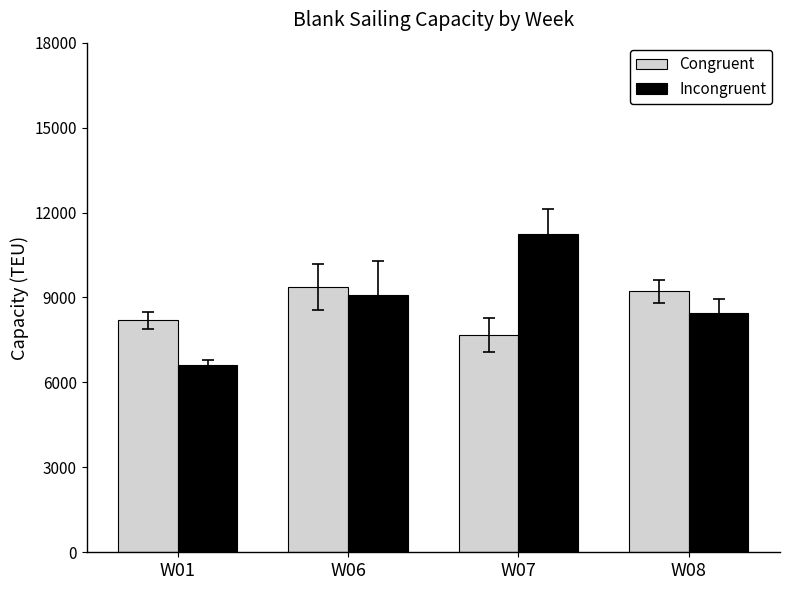

At which category is the sum across all series the highest?

W07